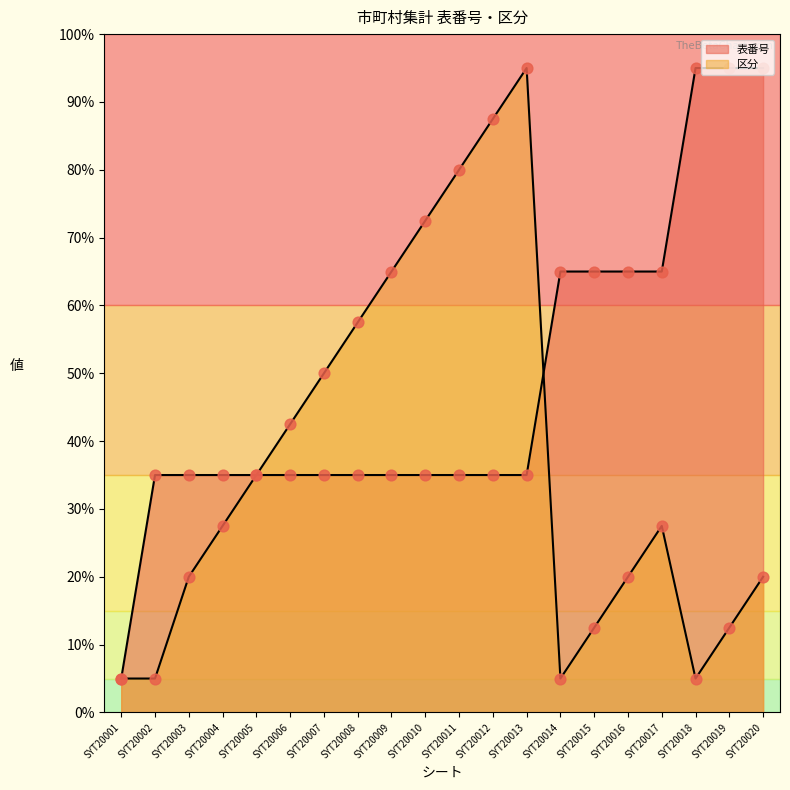

Which series contains the highest Y value?

表番号